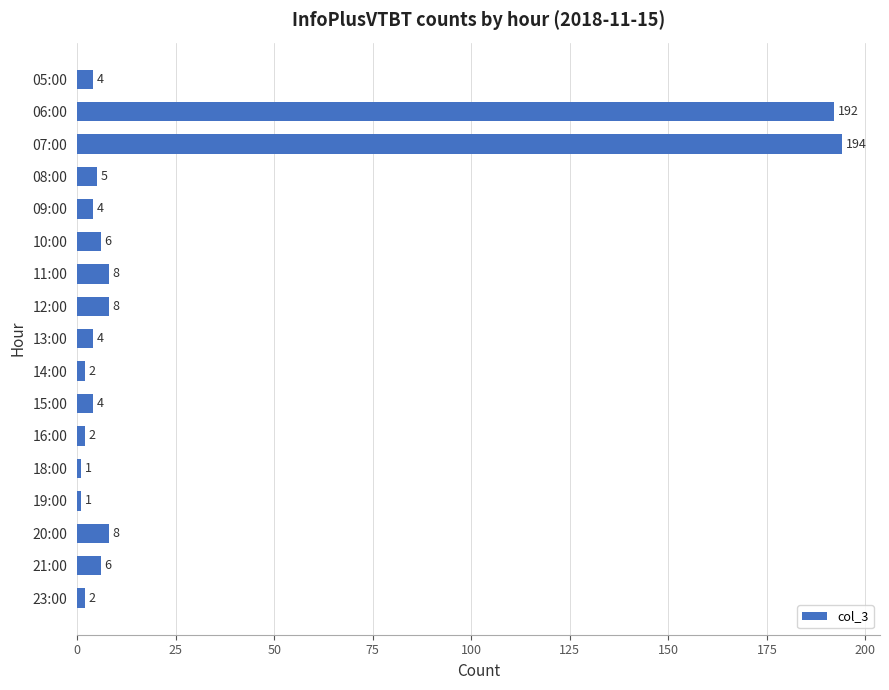

The chart shows a value of 4 at 09:00. True or false?

True